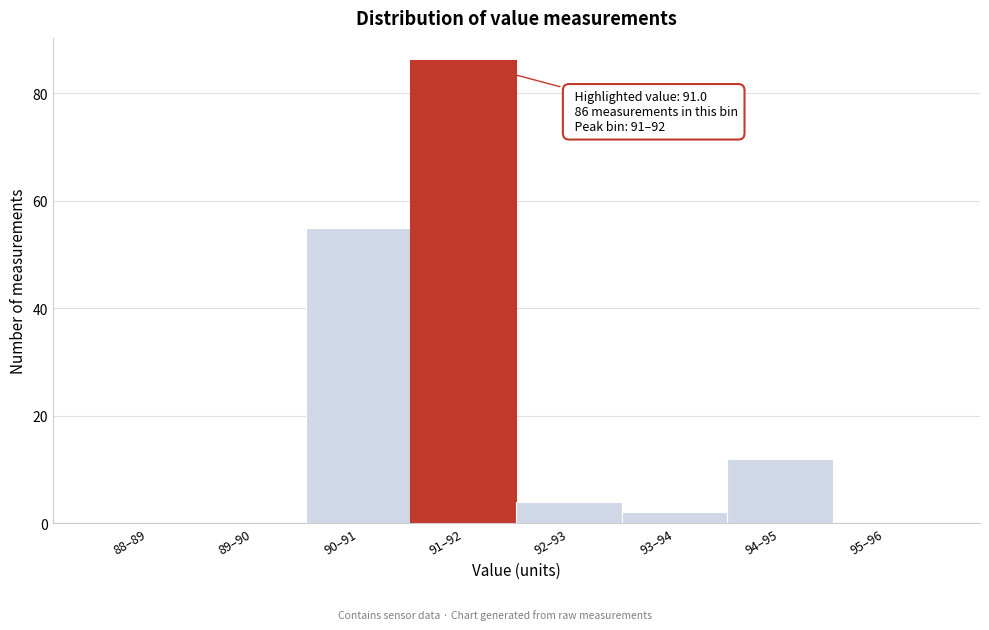

Reading right to left, transcribe all the data shown in this chart.

95–96=0	94–95=12	93–94=2	92–93=4	91–92=86	90–91=55	89–90=0	88–89=0